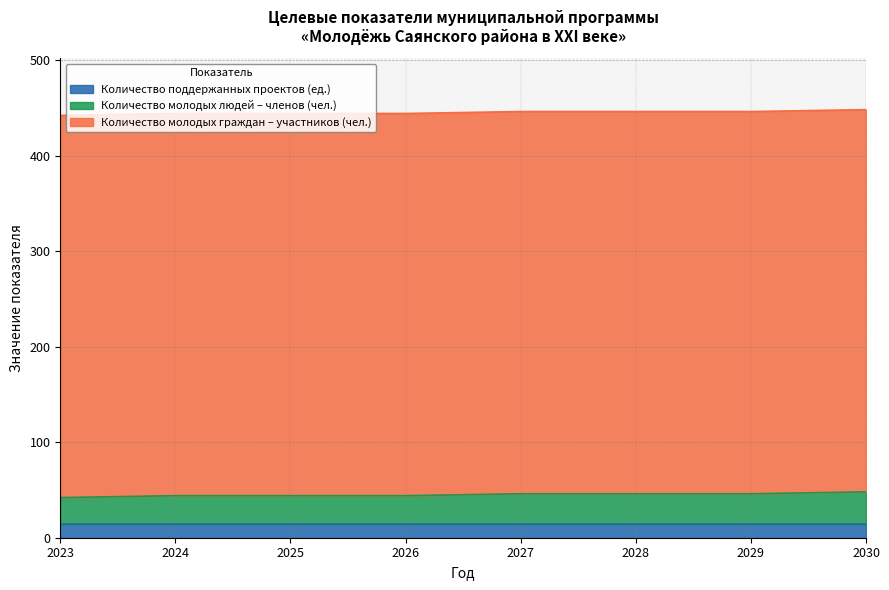

The Количество молодых граждан – участников (чел.) series shows 638 at 2028. True or false?

False